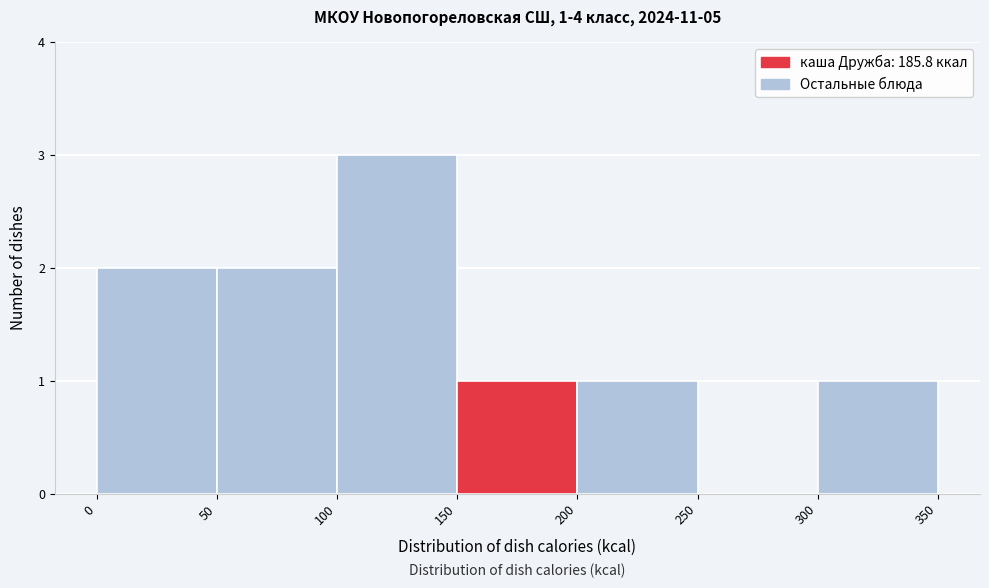

Over which range of the x-axis is the bar tallest?

100 to 150